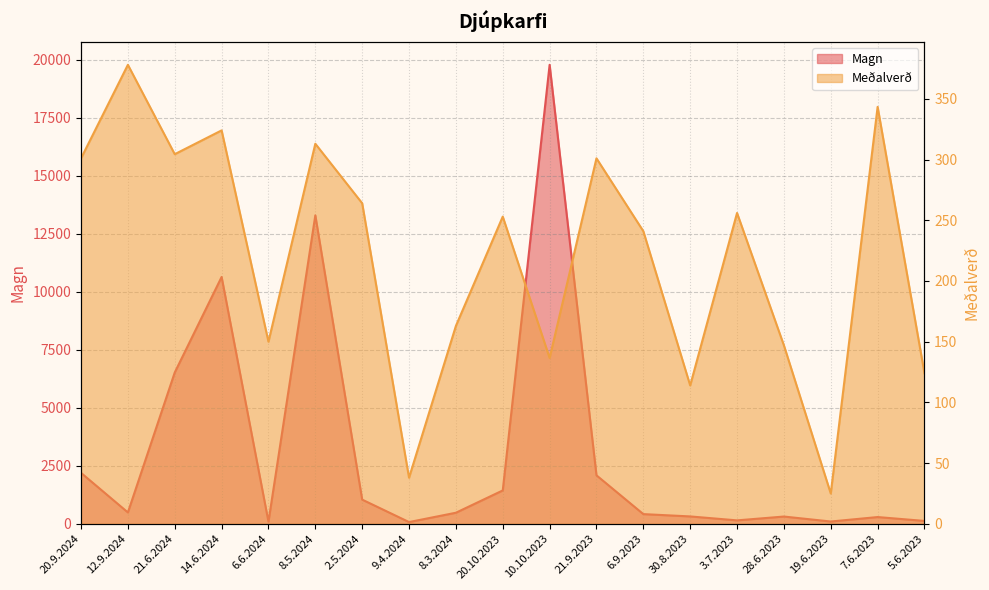

List the series in order of their peak value, highest first.

Magn, Meðalverð